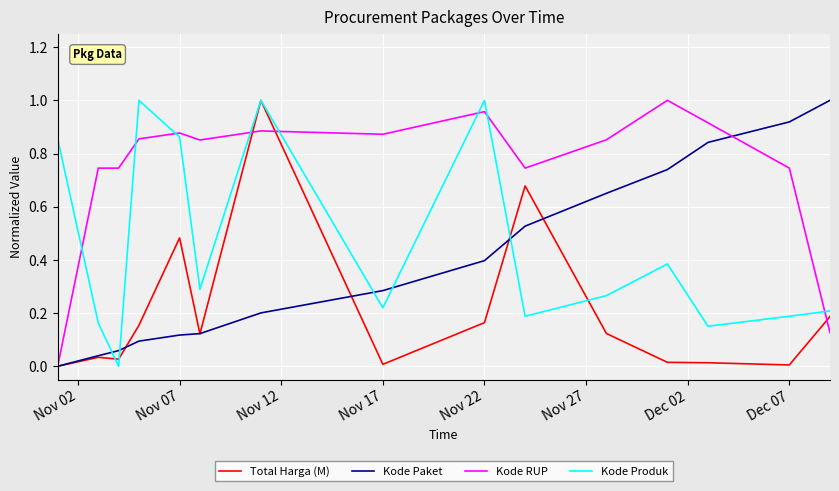

What is the sum of all Kode Produk values?

6.8